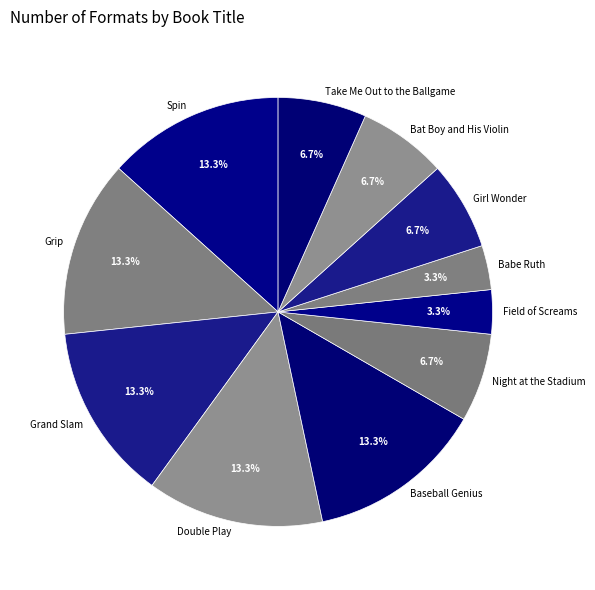

What portion of the pie excludes Girl Wonder?

93.3%